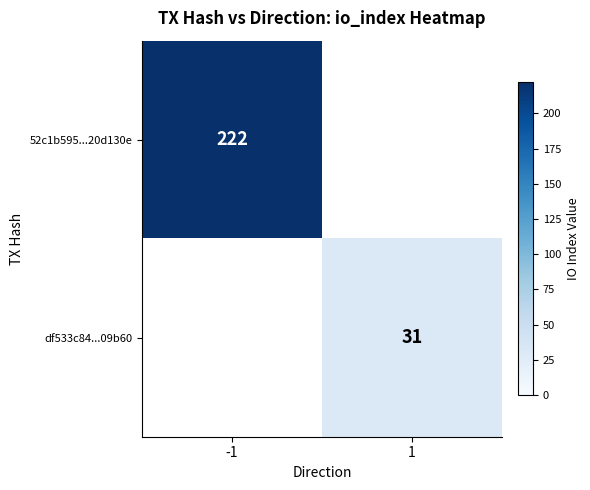

The value of 52c1b595...20d130e at -1 is 304. True or false?

False